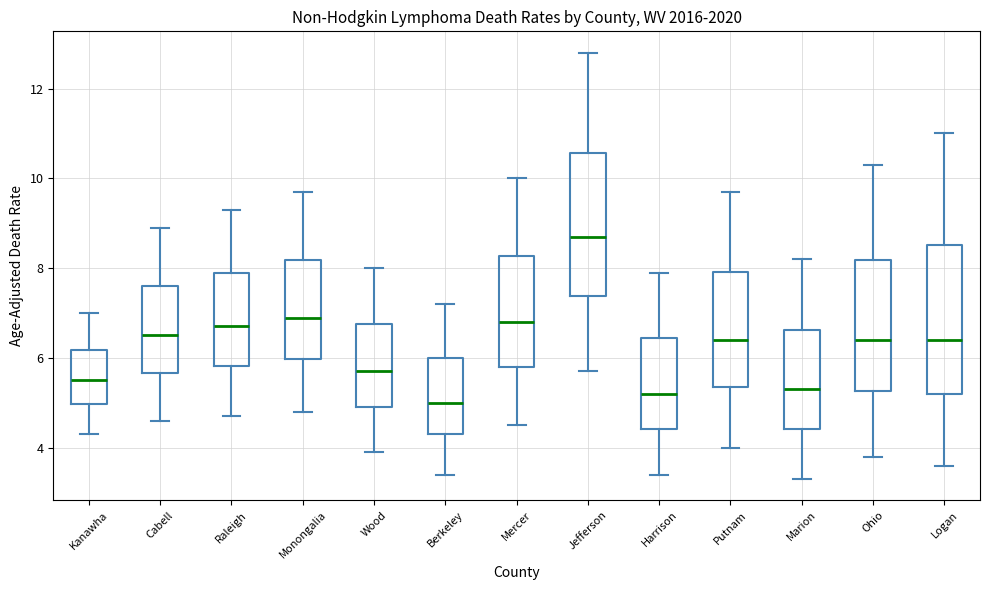

Which box's median line is the lowest?

Berkeley